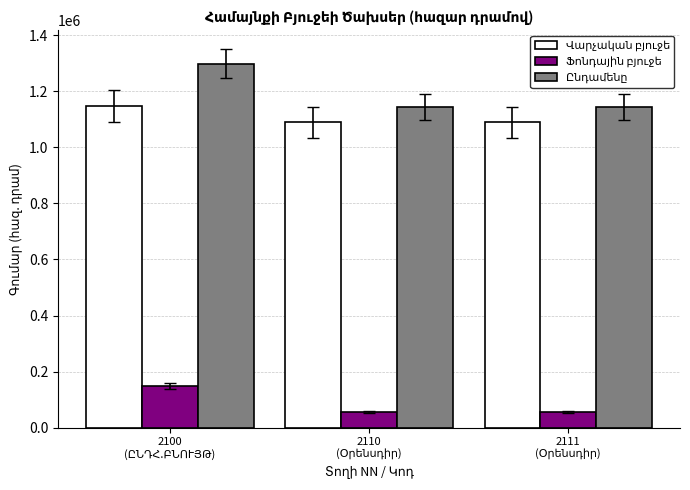

What is the smallest value displayed?

55001